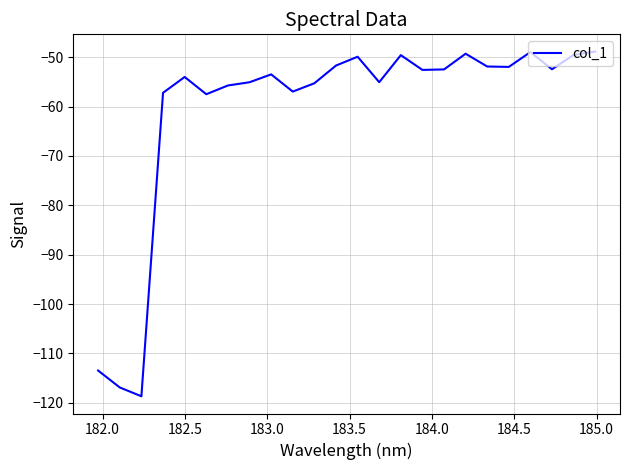

What is the smallest value displayed?

-118.7